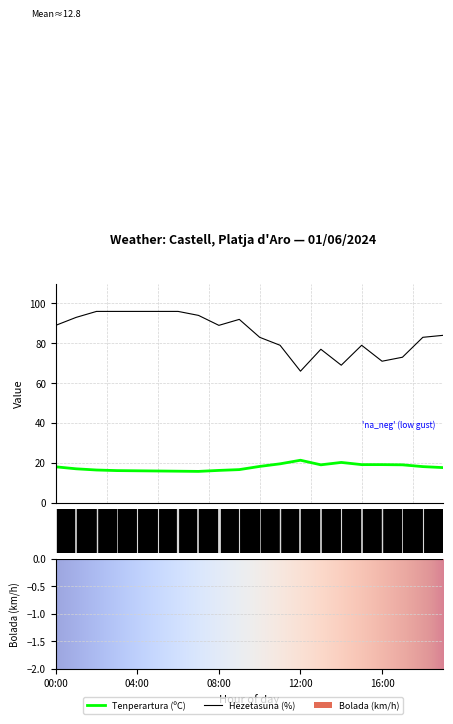

Which label corresponds to the largest value in the chart?

02:00